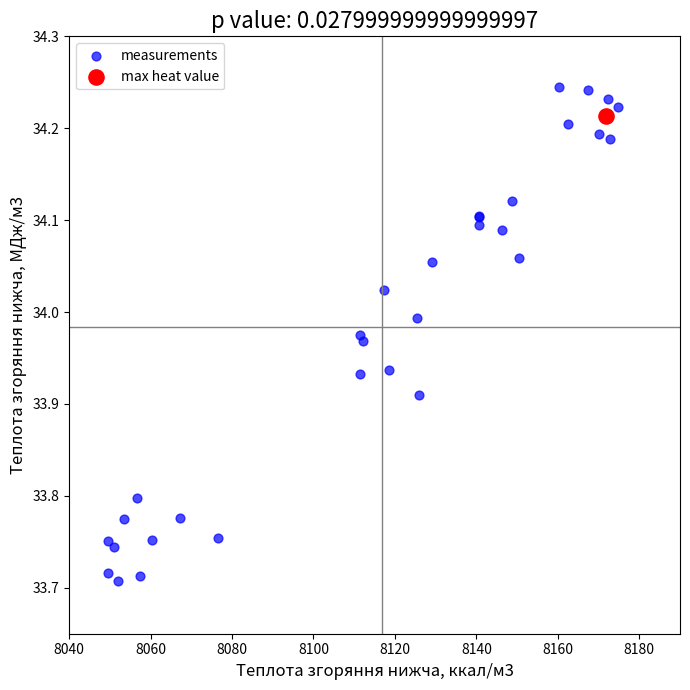

What are all the series names shown in the legend?

measurements, max heat value